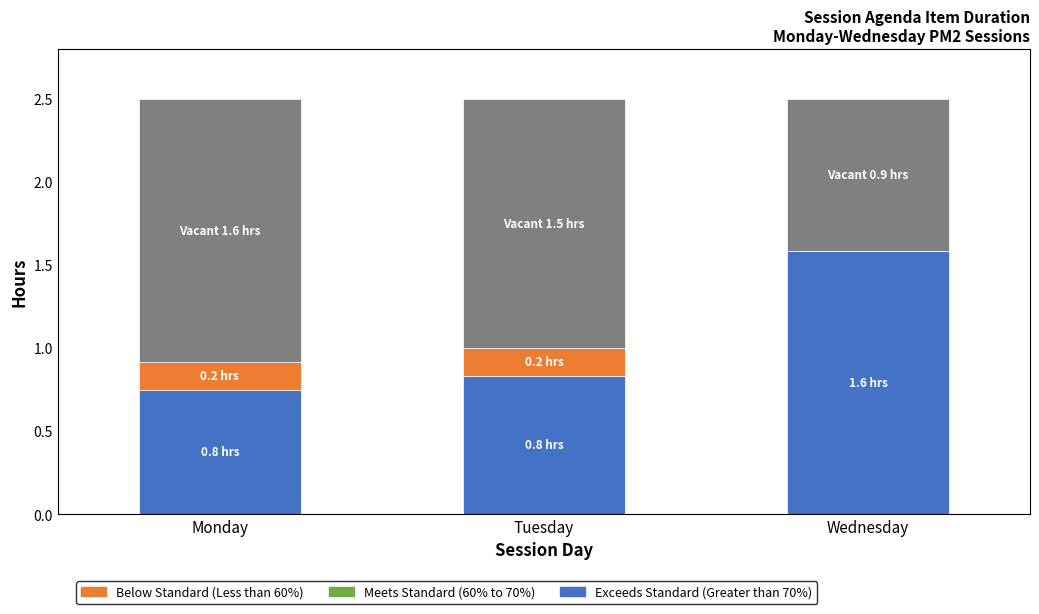

What is the total value across all series at Wednesday?

2.5